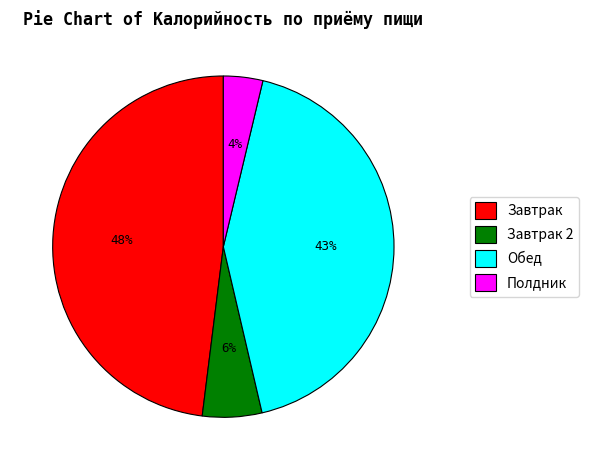

Does any single category account for the majority?

No